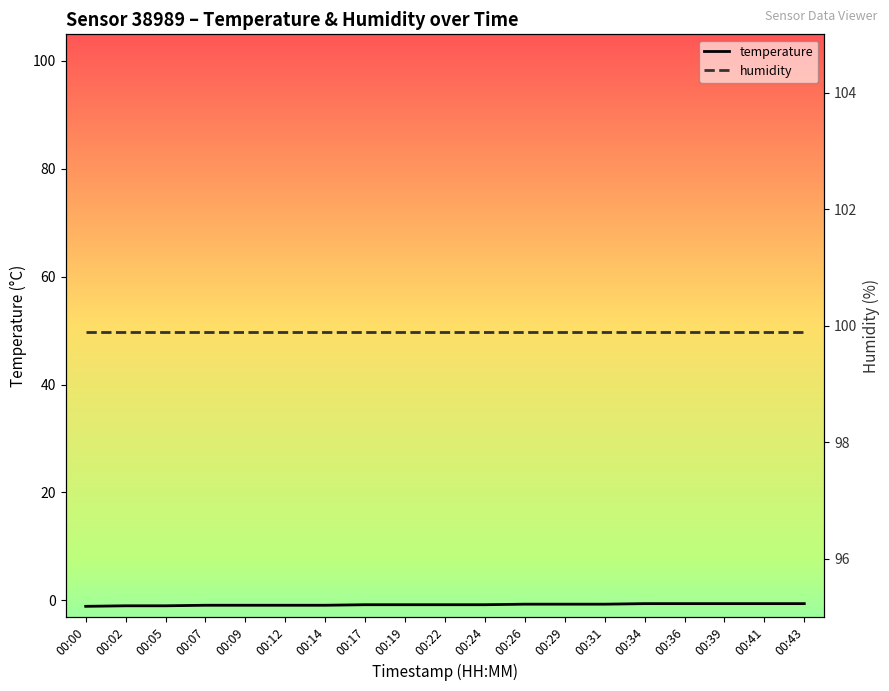

Rank the series by their maximum value, from highest to lowest.

humidity, temperature